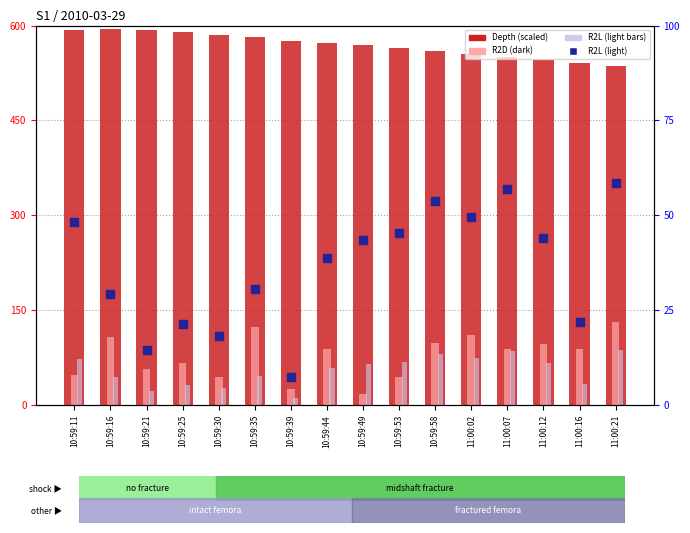

Which series has the largest total across all categories?

Depth (scaled)